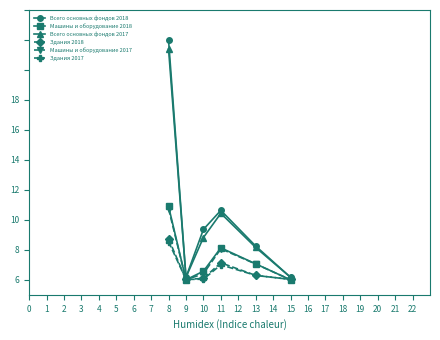

Is this an area chart (filled region under the line)?

No